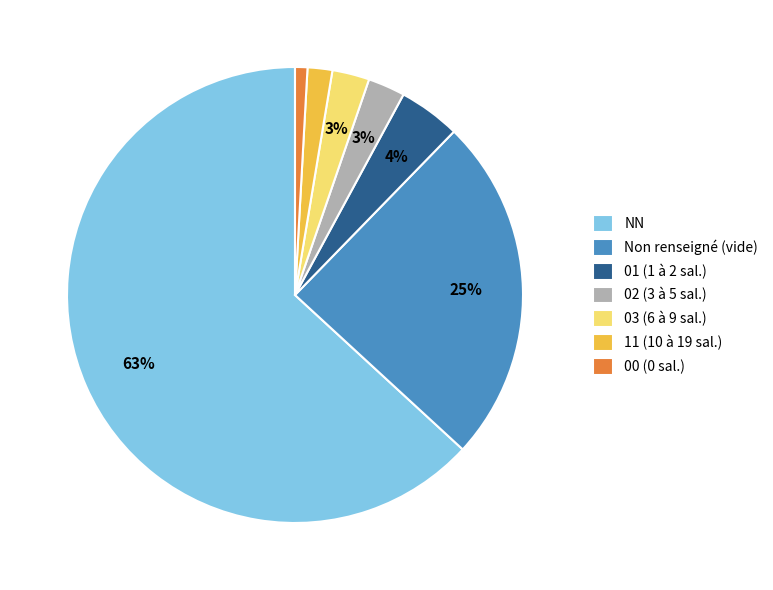

Which category has the biggest portion of the pie?

NN